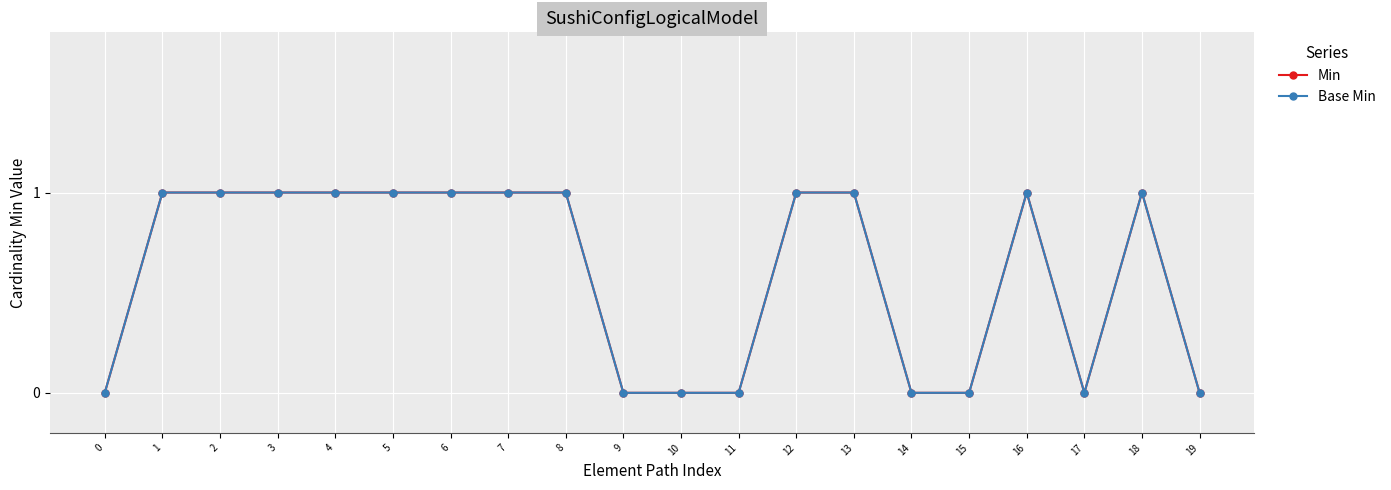

List the series in order of their peak value, lowest first.

Min, Base Min